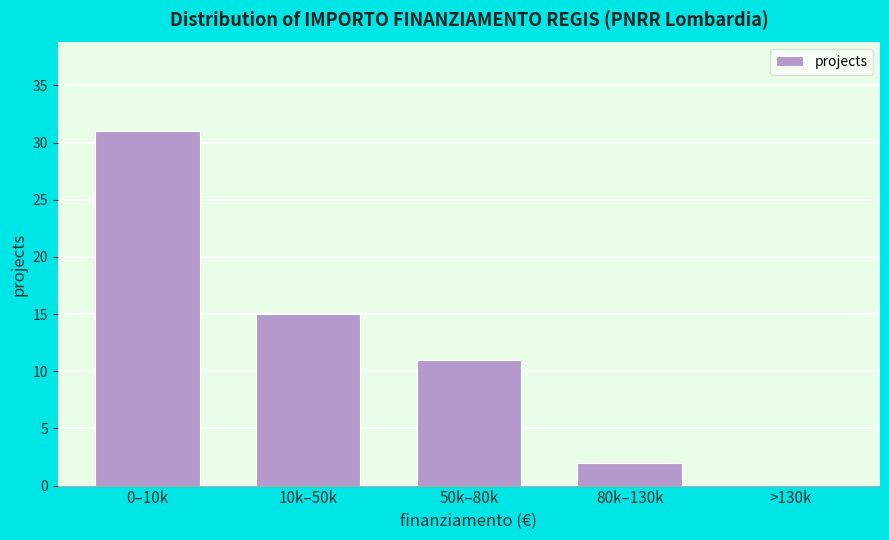

Reading left to right, list all the values displayed in this chart.

0–10k=31	10k–50k=15	50k–80k=11	80k–130k=2	>130k=0